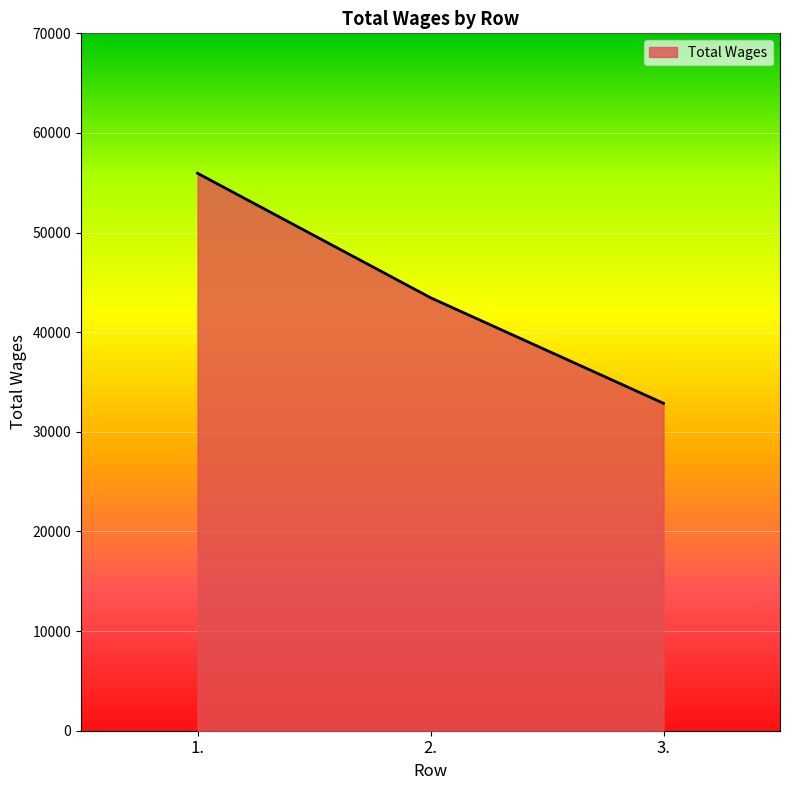

Which label corresponds to the largest value in the chart?

1.